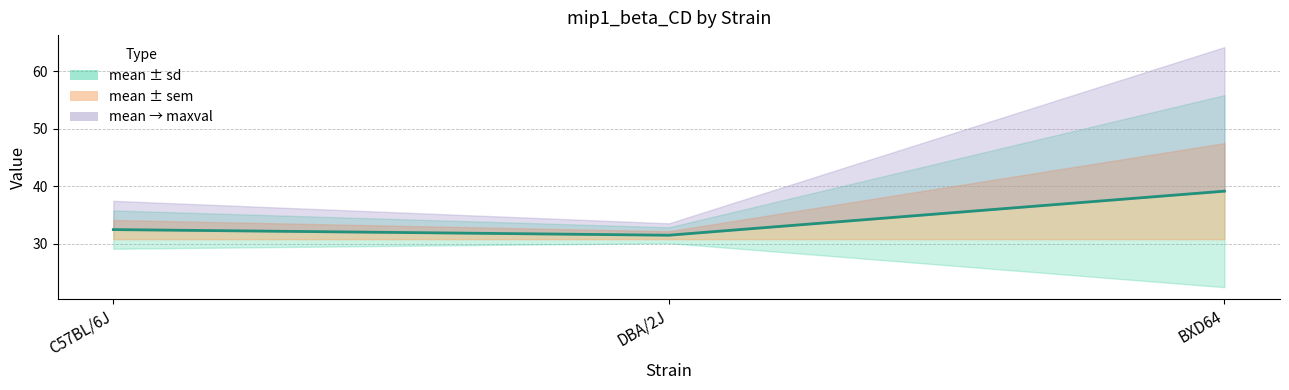

Which category has the lowest value across all series?

DBA/2J